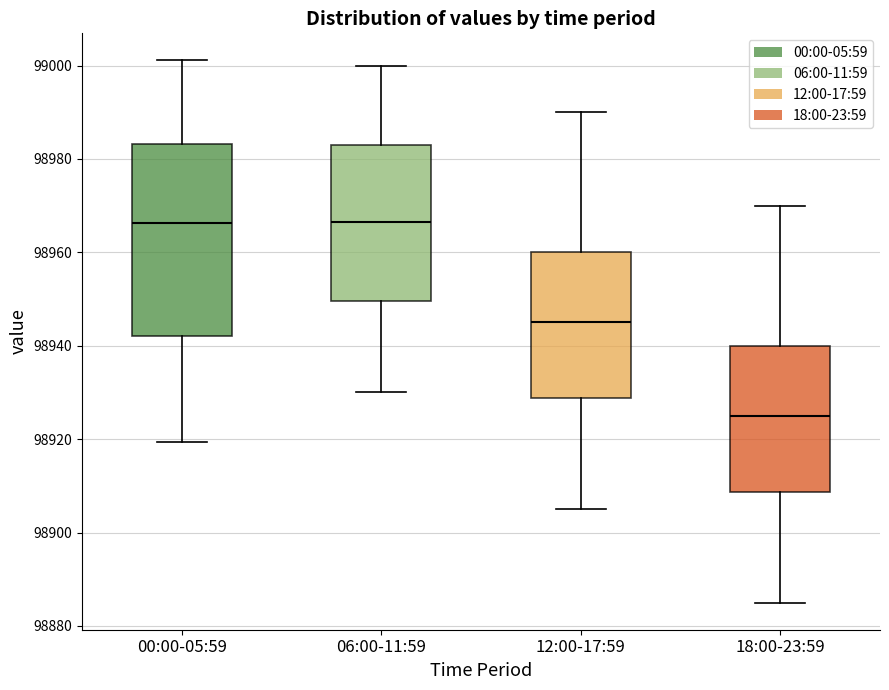

Where does the median line of the box for 00:00-05:59 sit on the y-axis? The values are not printed on the chart, so give them approximately, as read against the axis.

98966